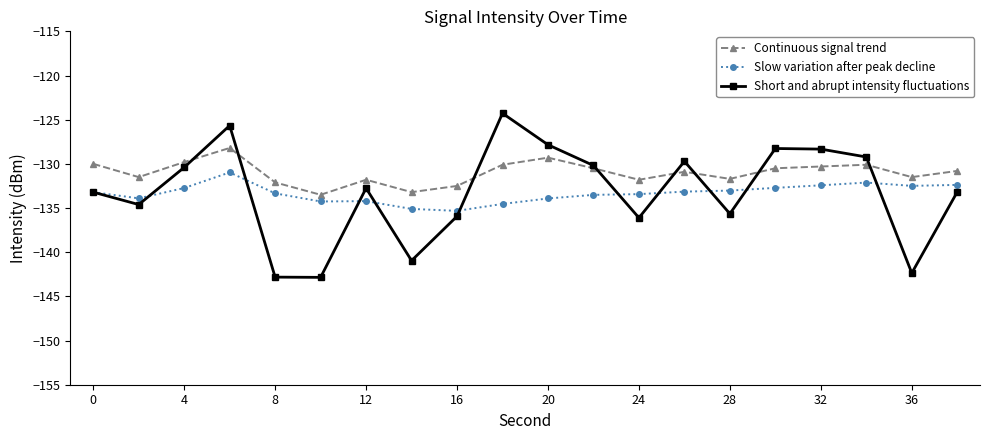

Which series has the widest spread of values?

Short and abrupt intensity fluctuations